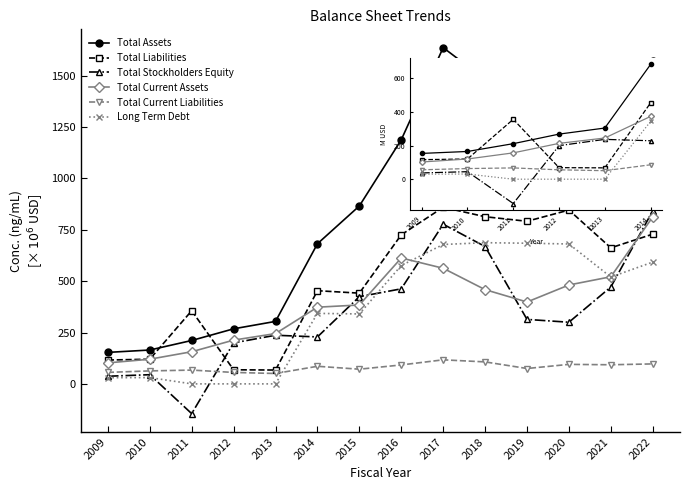

True or false: Total Current Liabilities and Total Current Assets intersect in this chart.

False